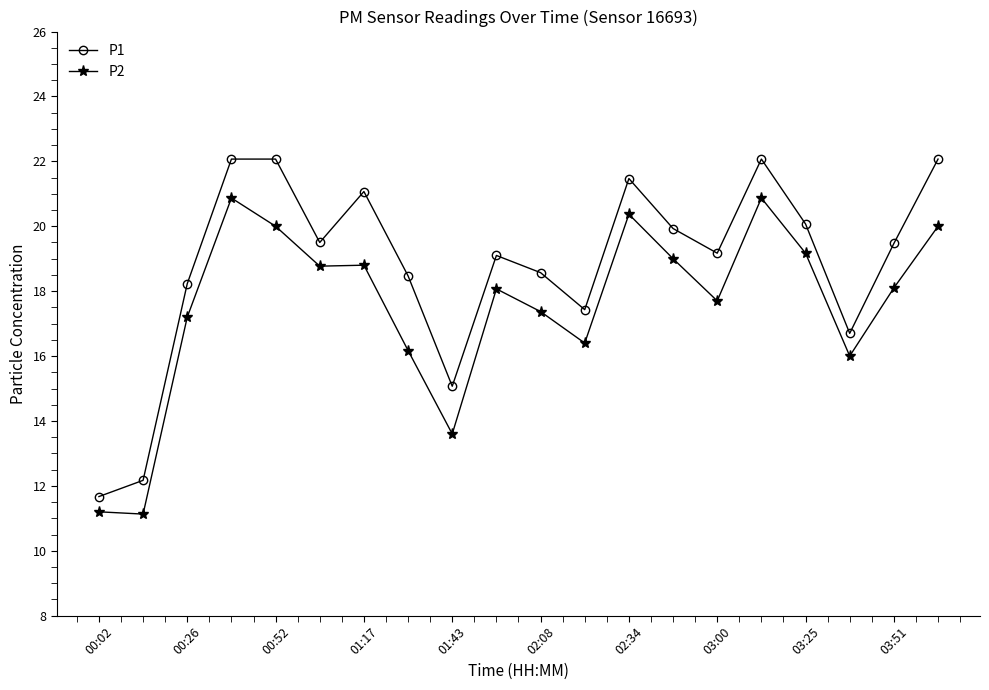

Count the number of categories in the chart.

20